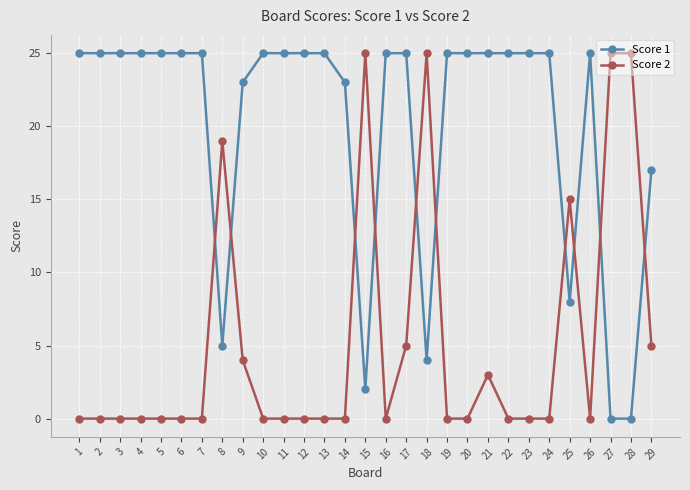

True or false: Score 1 has a value of 14 at 7.

False